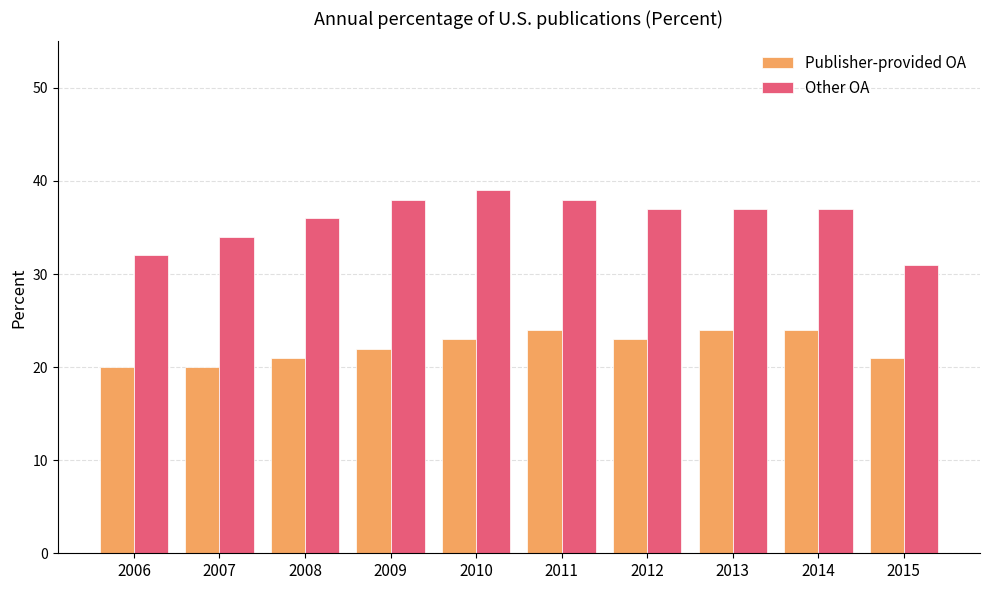

What is the sum of the Publisher-provided OA values at 2014 and 2006?

44